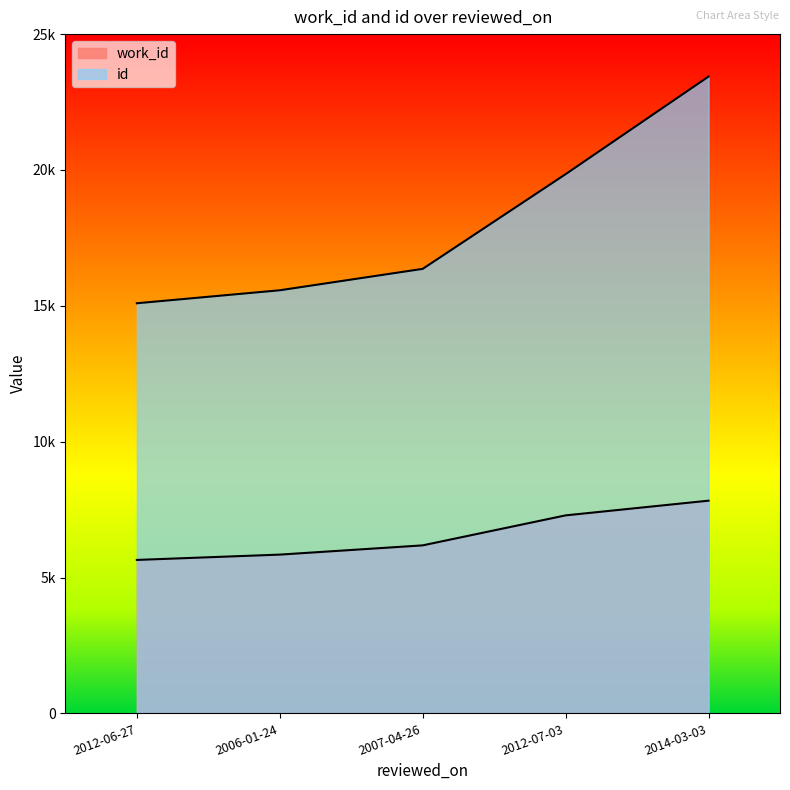

Which series changed the most between 2012-06-27 and 2012-07-03?

id